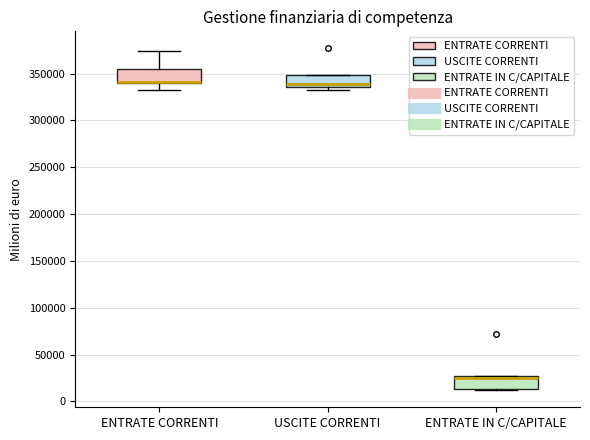

Where does the upper whisker of the box for ENTRATE CORRENTI end on the y-axis? The values are not printed on the chart, so give them approximately, as read against the axis.

375000